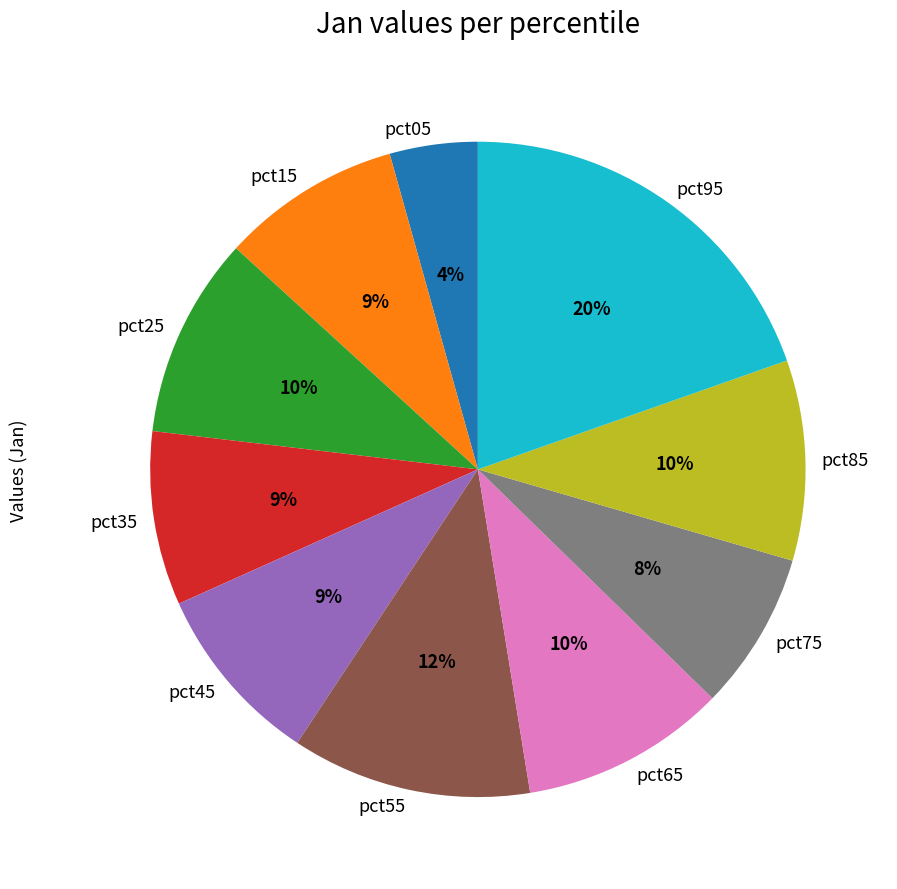

How many segments does this pie chart have?

10